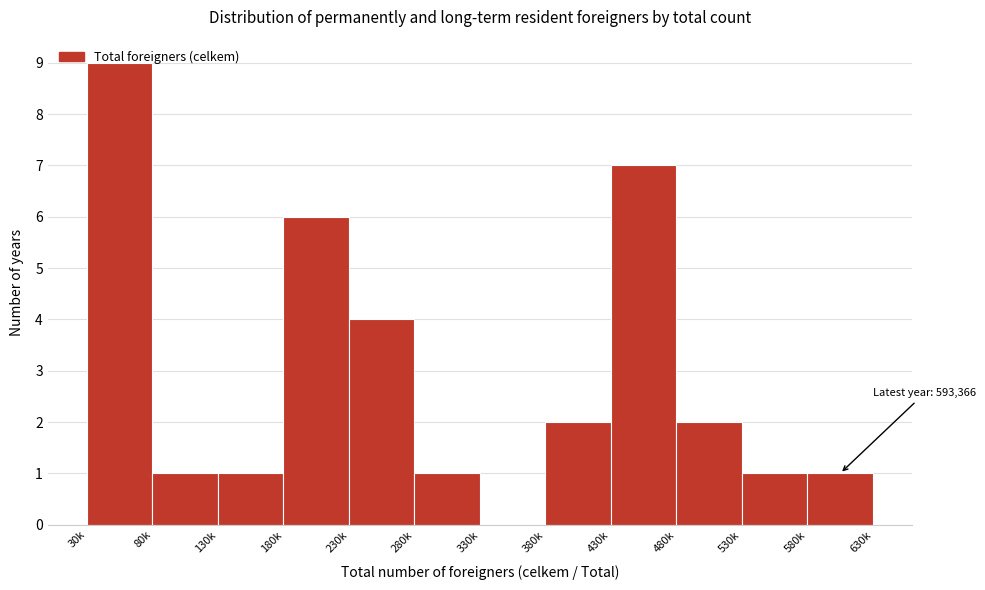

True or false: the data shows 6 at 230k.

False